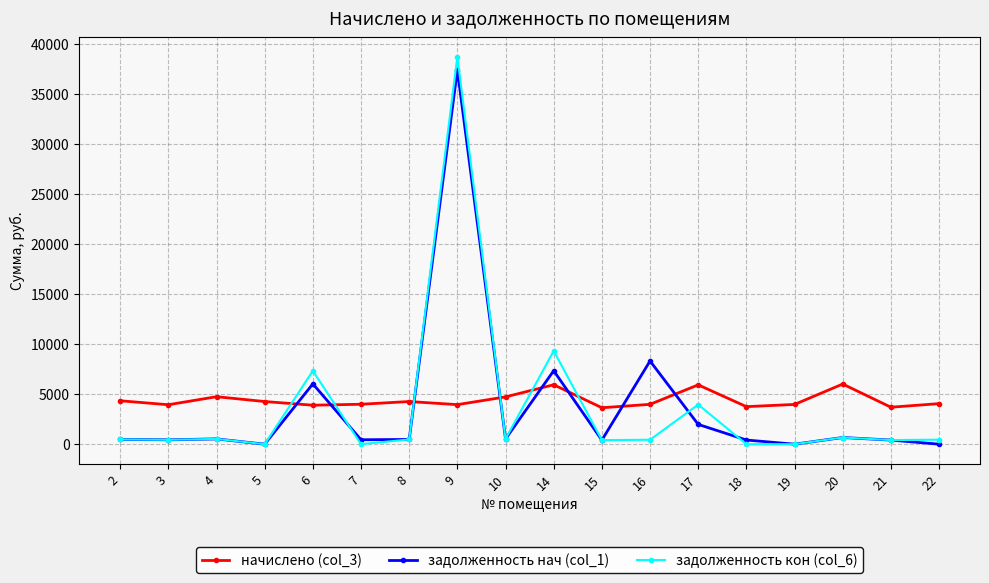

How many intersections are there between начислено (col_3) and задолженность кон (col_6)?

6